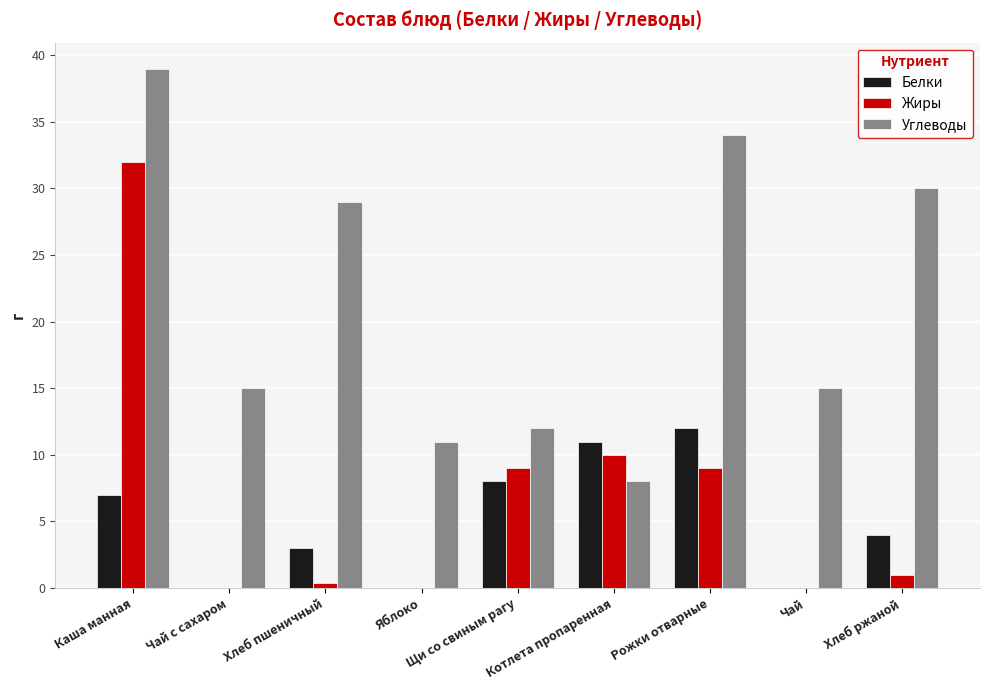

Which series has the largest total across all categories?

Углеводы